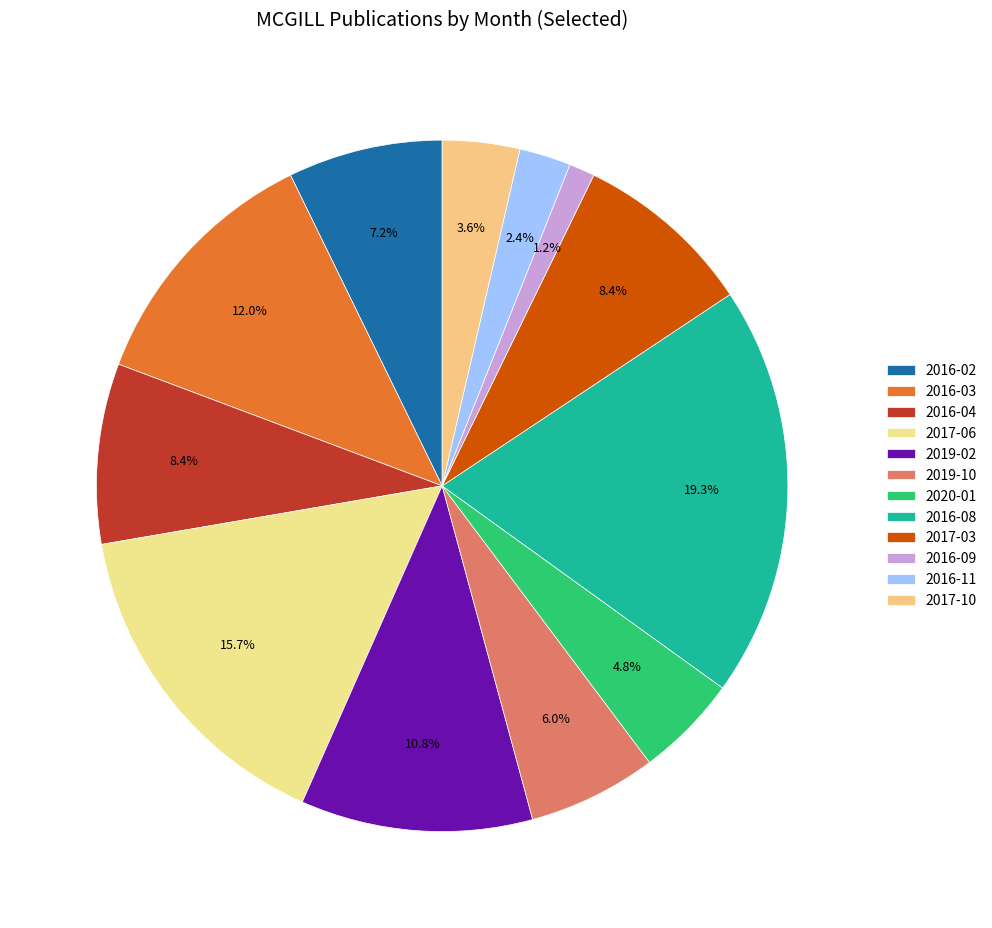

Do 2016-04 and 2016-03 together represent more than half of the pie?

No